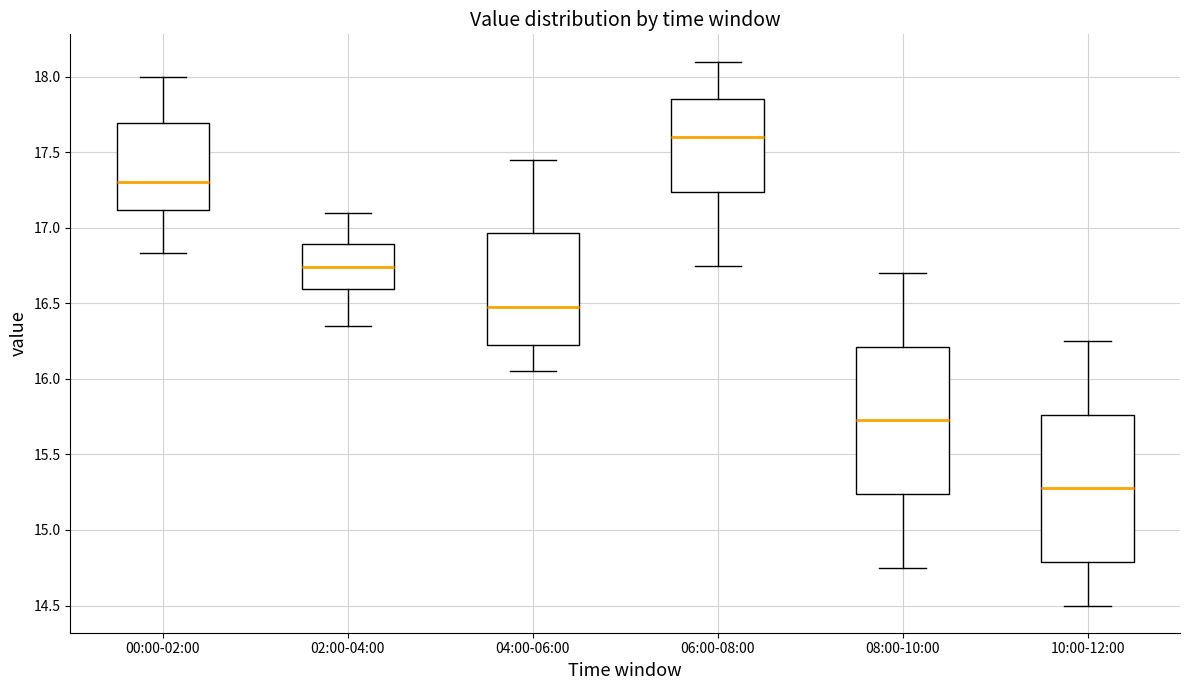

Which box's median line is the lowest?

10:00-12:00